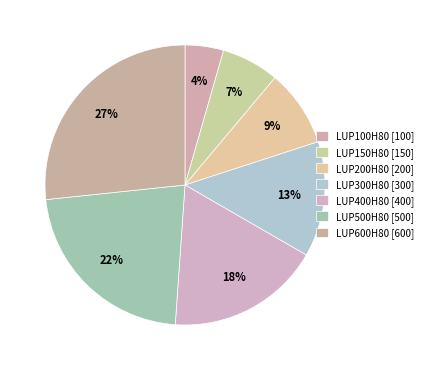

Is it true that LUP150H80 is 7% of the pie?

True